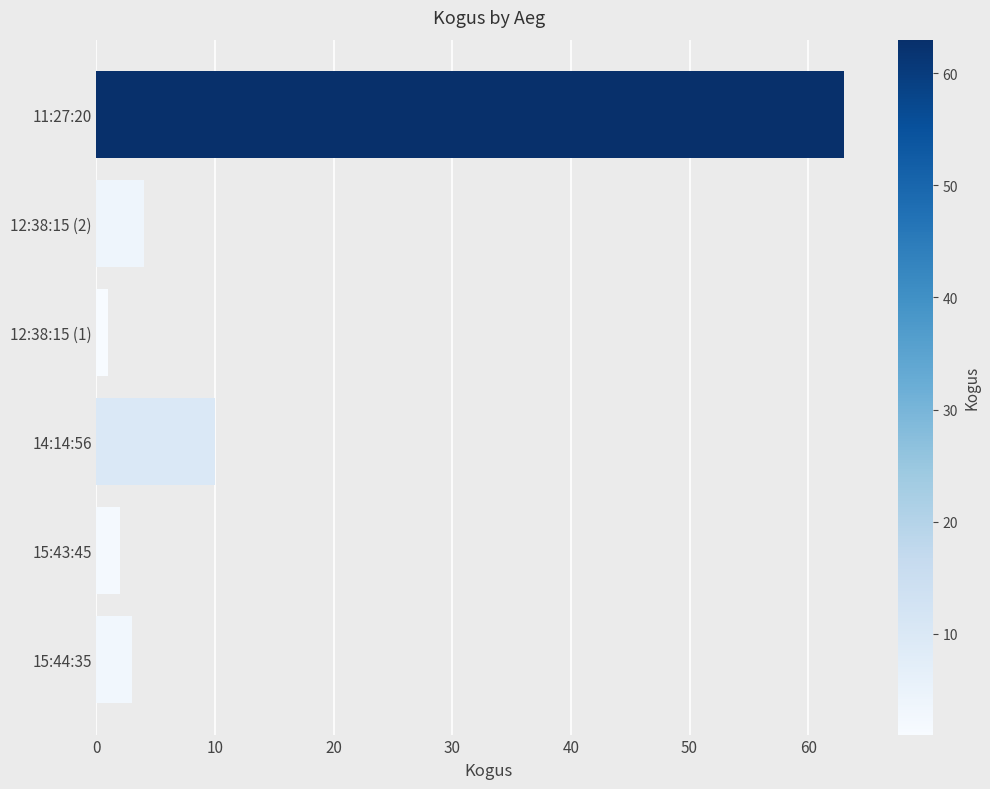

Which has a higher value, 15:44:35 or 14:14:56?

14:14:56